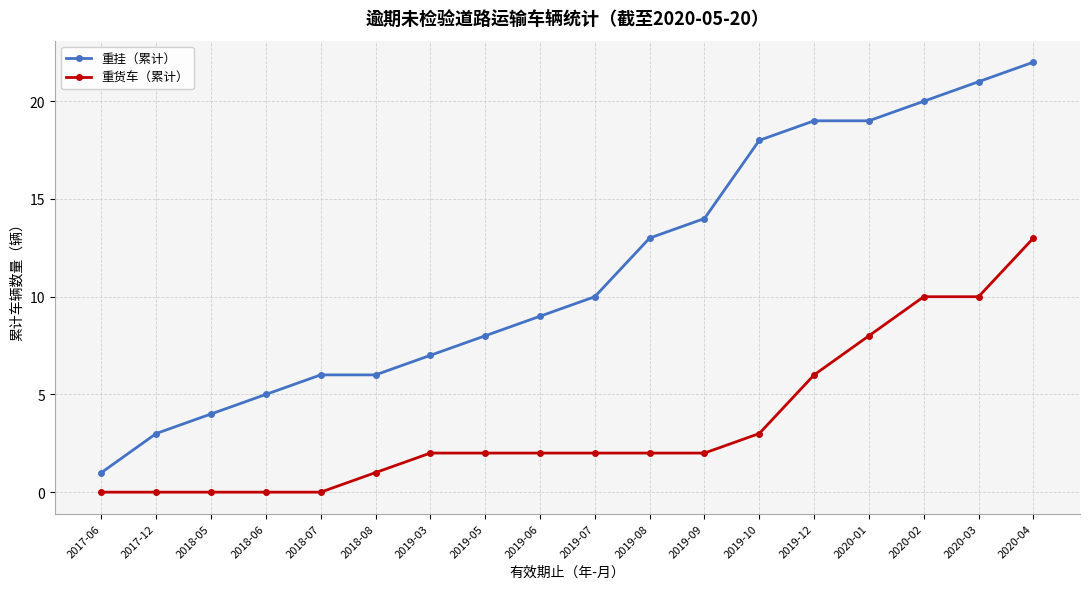

What is the minimum value for 重挂（累计）?

1